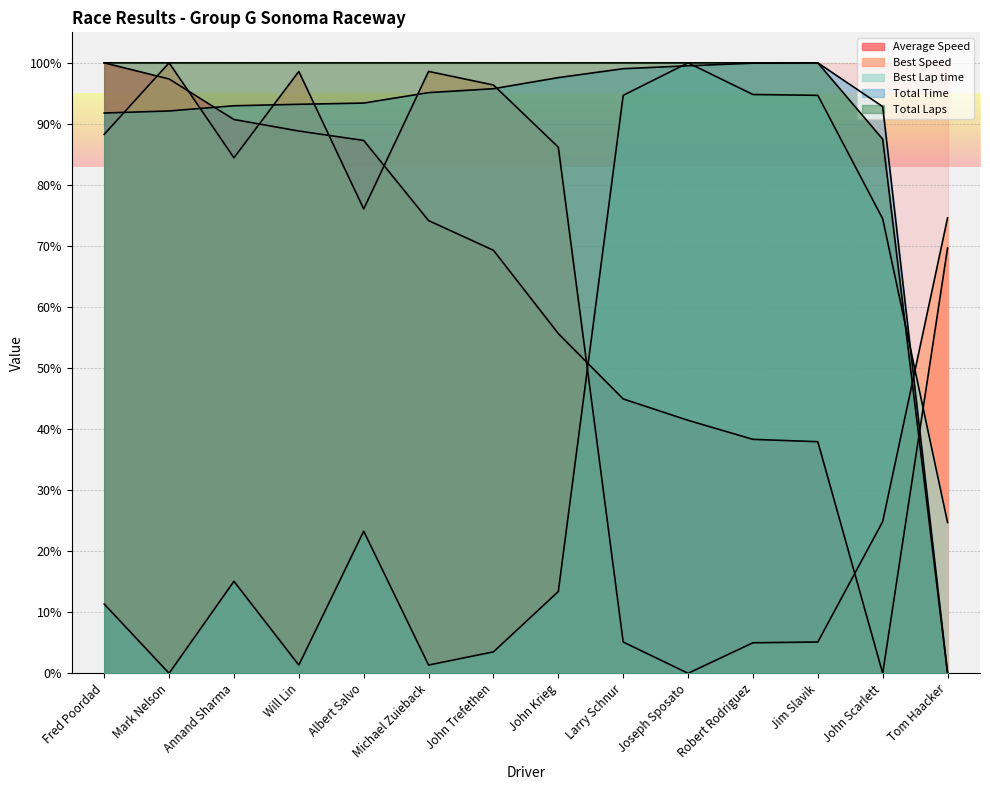

What is the sum of the Total Laps values at Fred Poordad and John Krieg?

200.0